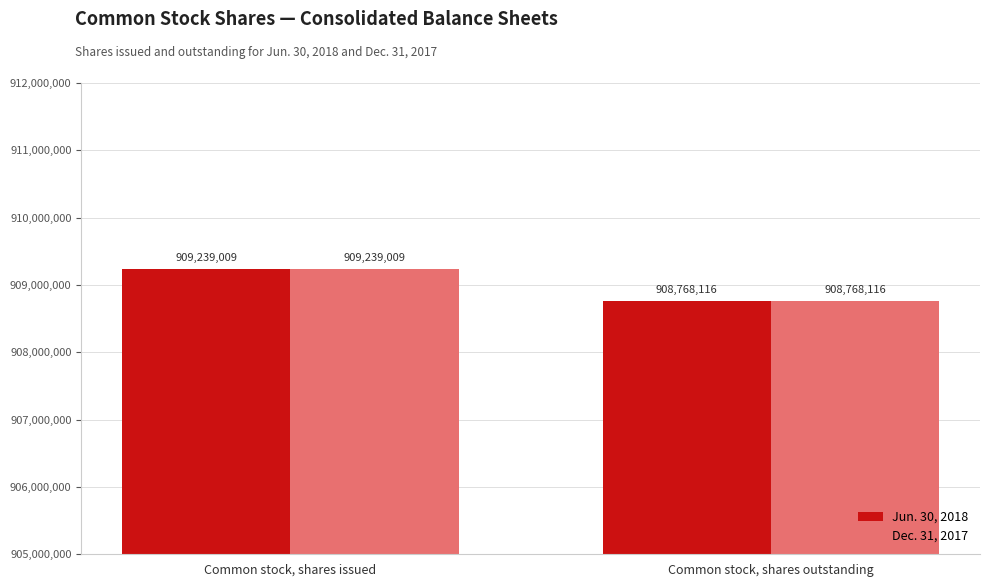

Reading left to right, list all the values displayed in this chart.

Jun. 30, 2018: 909239009	908768116
Dec. 31, 2017: 909239009	908768116